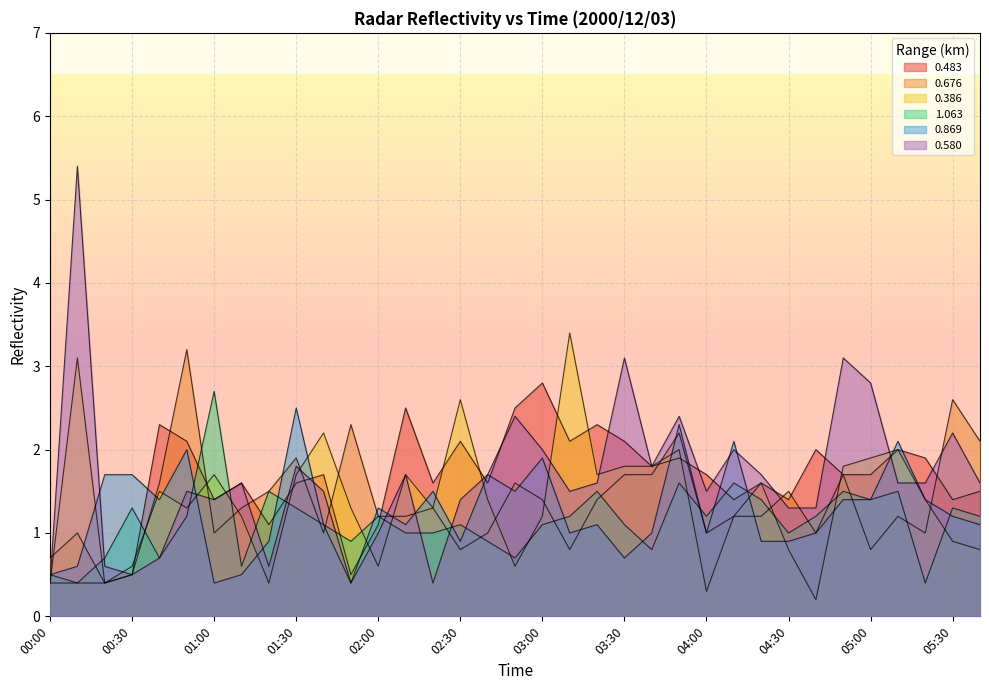

How many lines are shown in the chart?

6